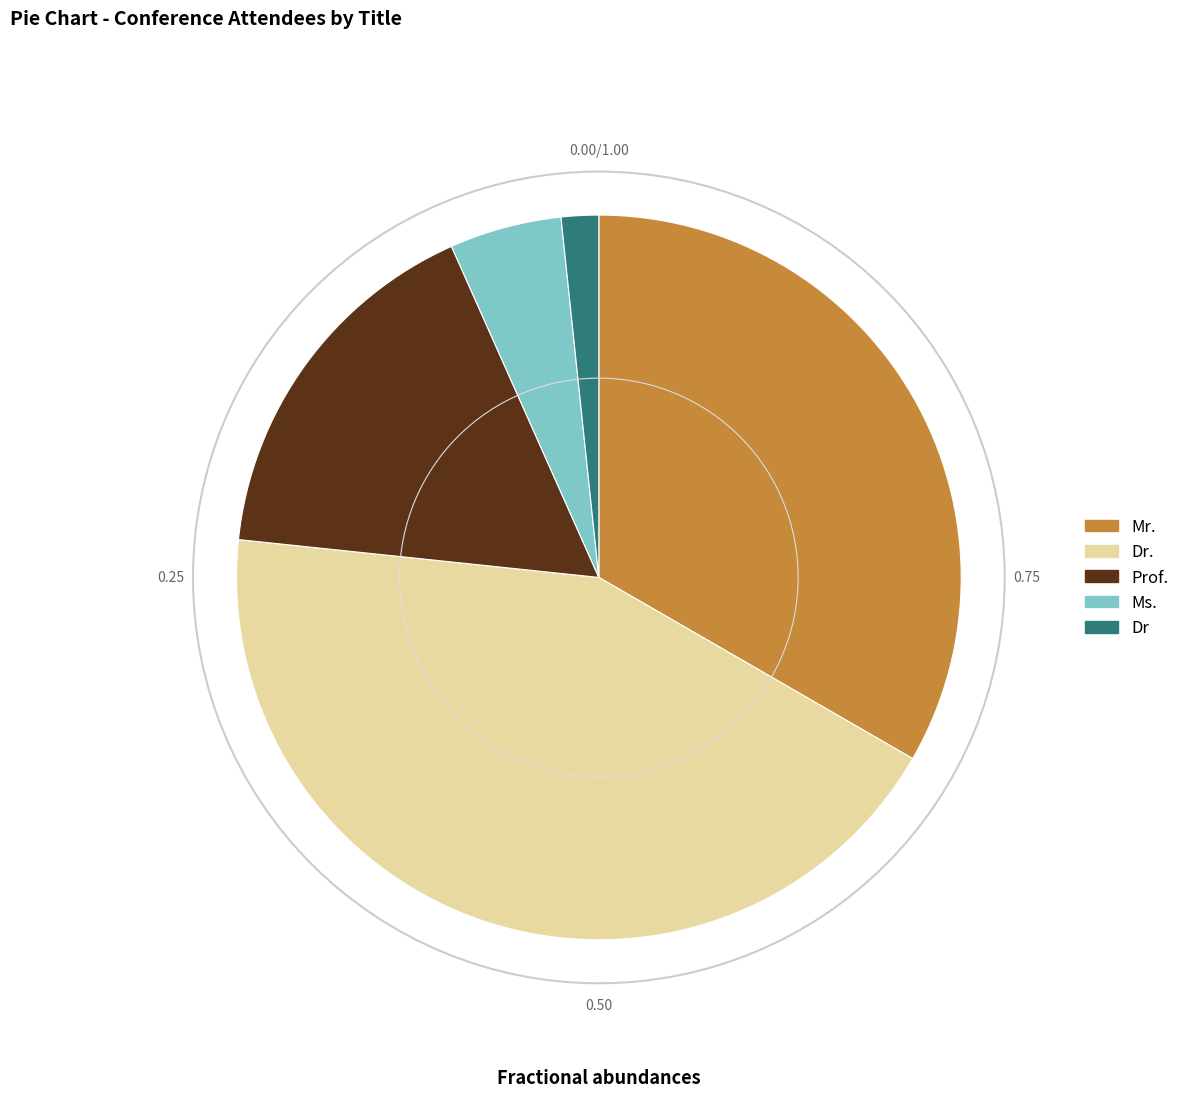

What is the ratio of the value at Dr. to the value at Ms.?

8.7